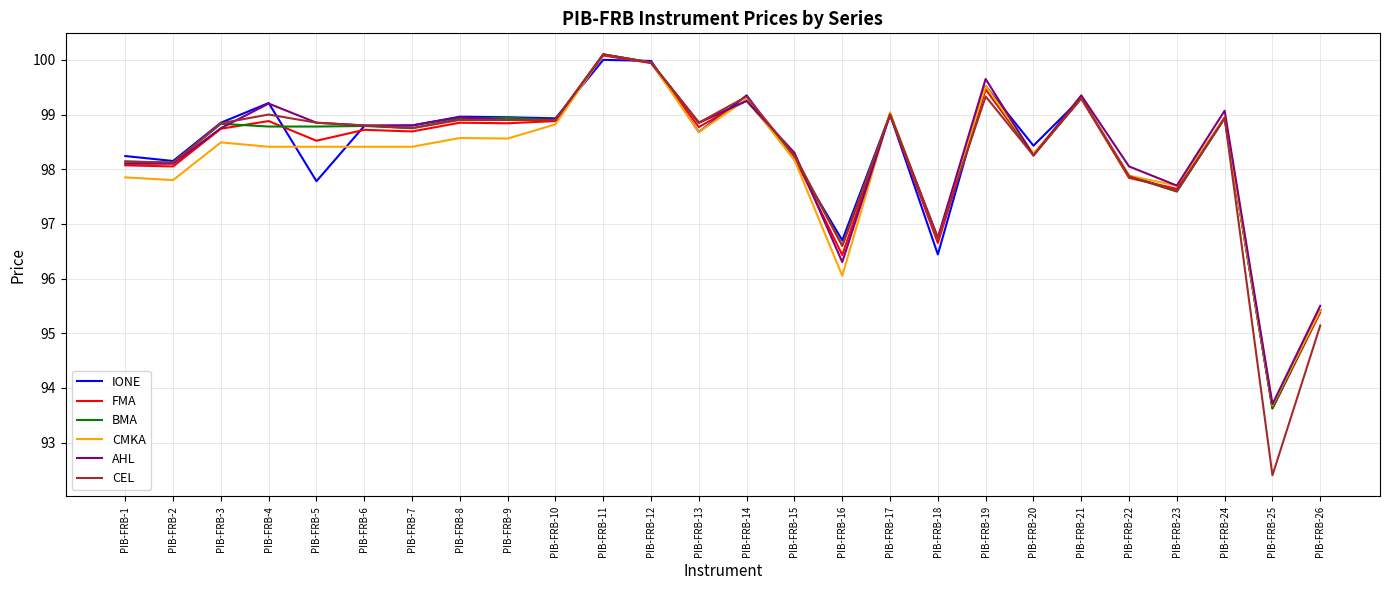

What are all the series names shown in the legend?

IONE, FMA, BMA, CMKA, AHL, CEL